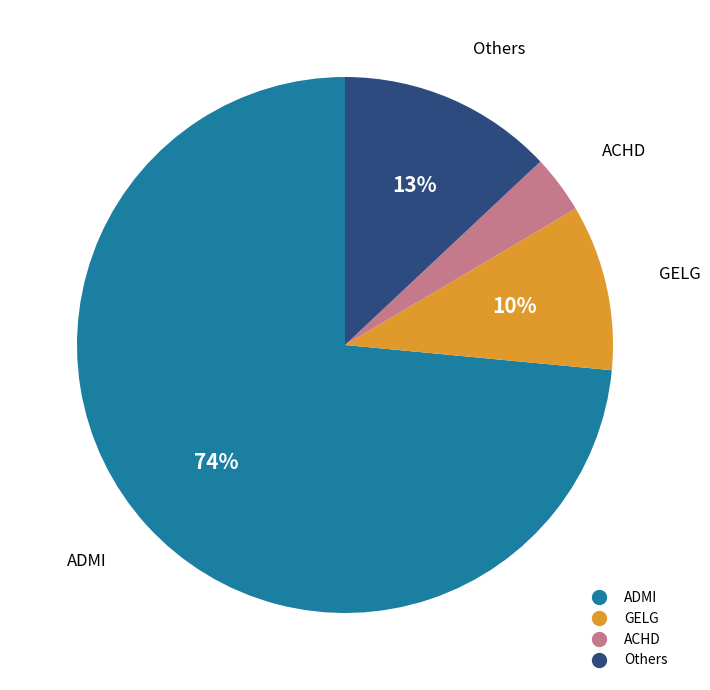

Is there a majority slice in this chart?

Yes